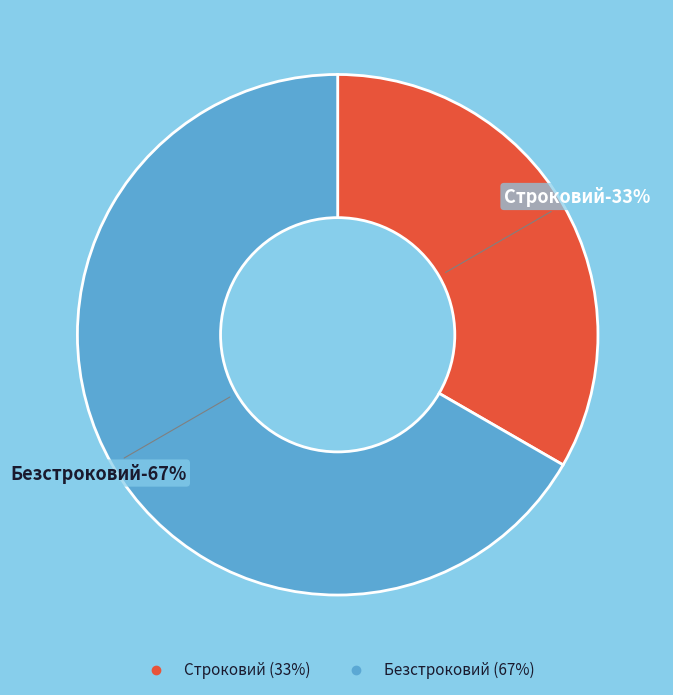

Rank the categories by value from lowest to highest.

Строковий, Безстроковий